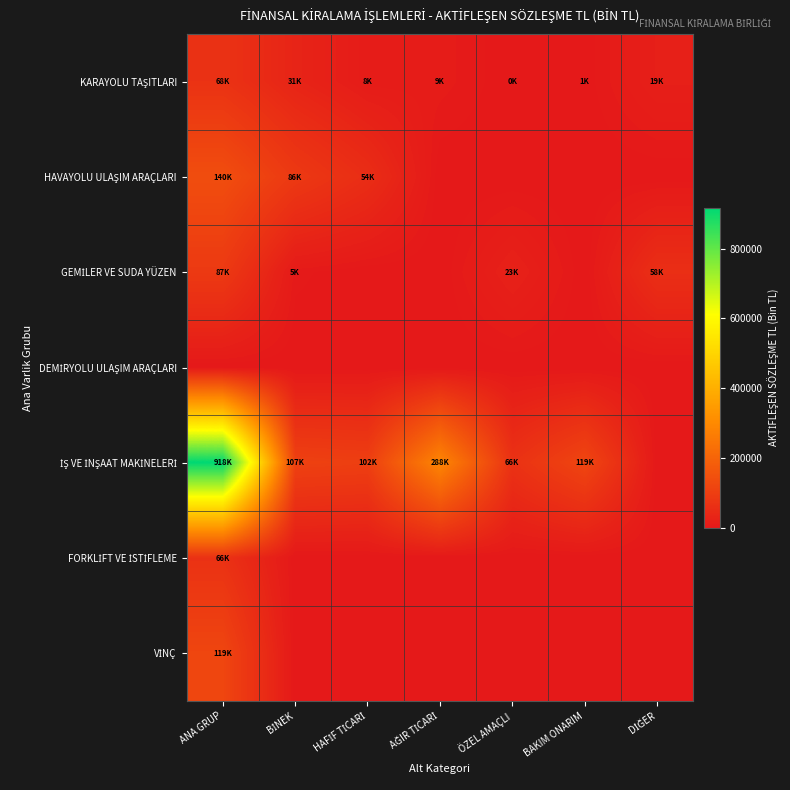

Rank the series at HAFİF TİCARİ from lowest to highest value.

GEMİLER VE SUDA YÜZEN, DEMİRYOLU ULAŞIM ARAÇLARI, FORKLİFT VE İSTİFLEME, VİNÇ, KARAYOLU TAŞITLARI, HAVAYOLU ULAŞIM ARAÇLARI, İŞ VE İNŞAAT MAKİNELERİ